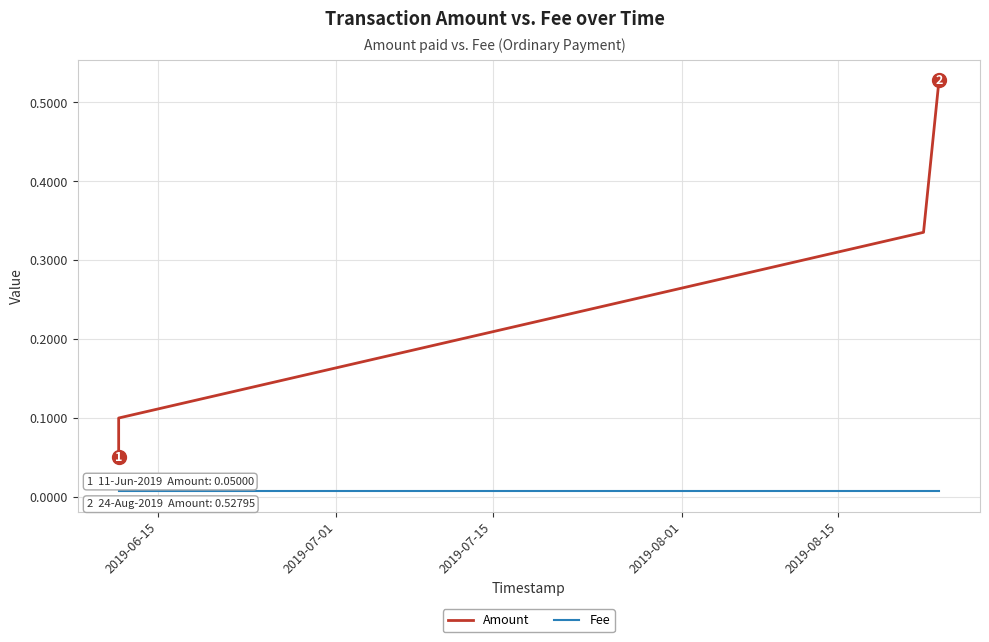

At which label is Amount closest to 0?

2019-06-15